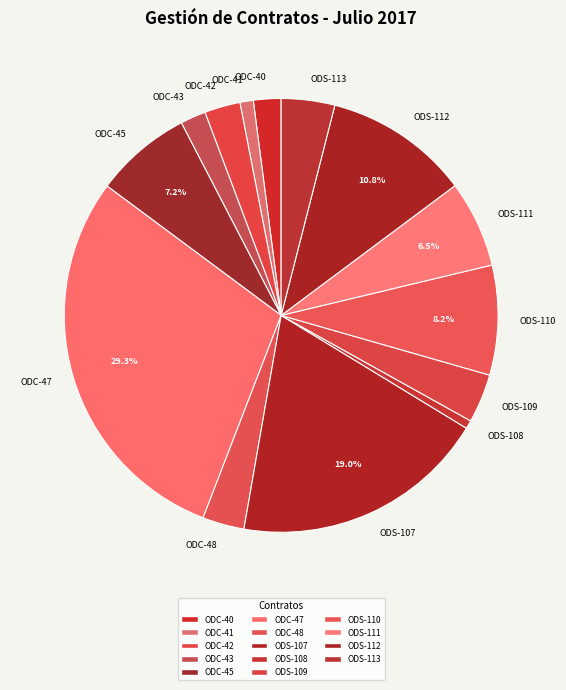

Which category has the biggest portion of the pie?

ODC-47